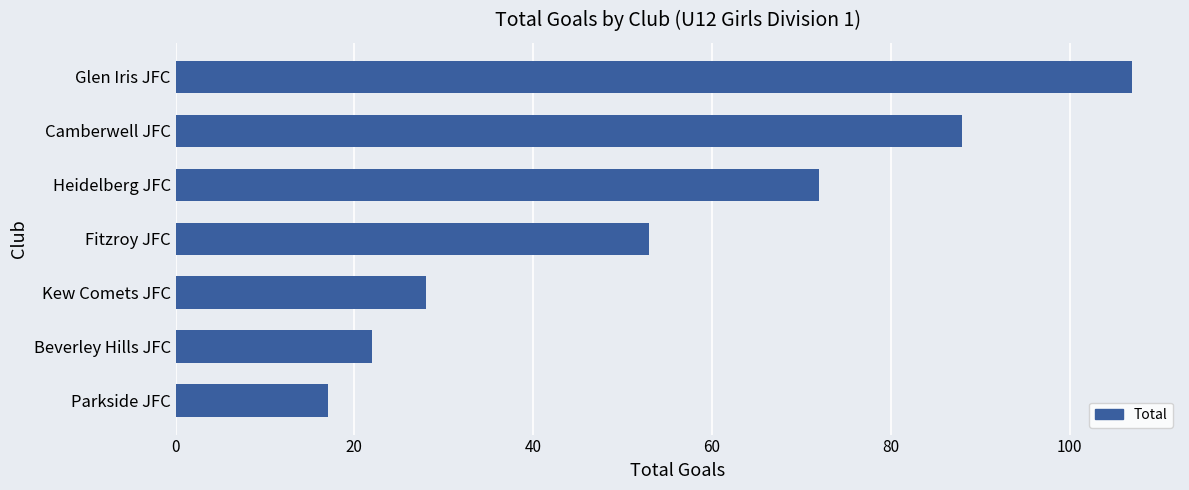

Which has a higher value, Glen Iris JFC or Parkside JFC?

Glen Iris JFC